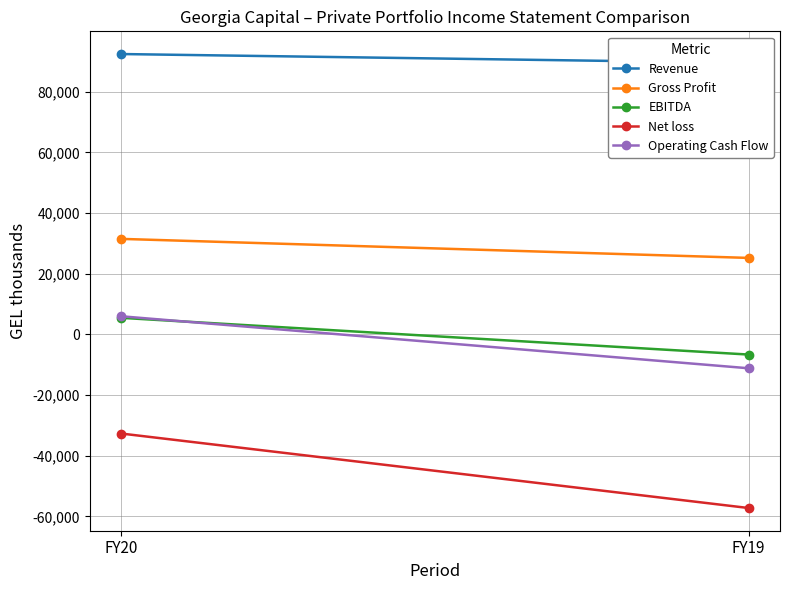

The Gross Profit series shows 25218 at FY19. True or false?

True